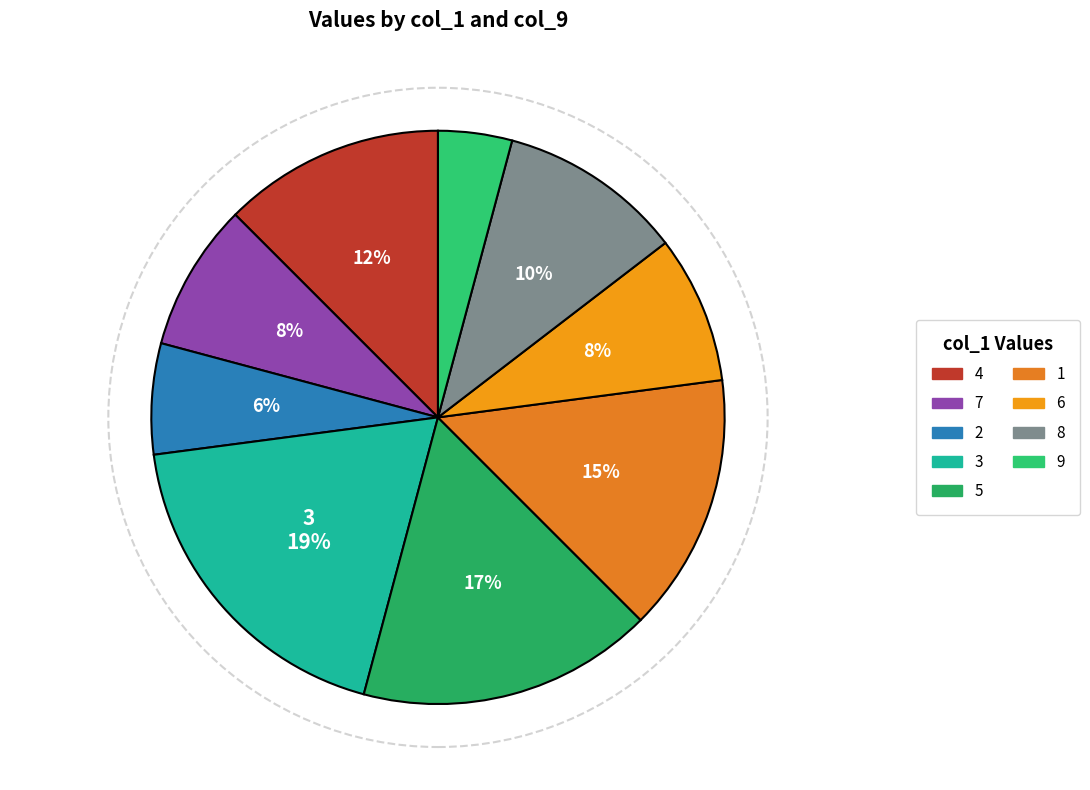

How many slices are in this pie chart?

9